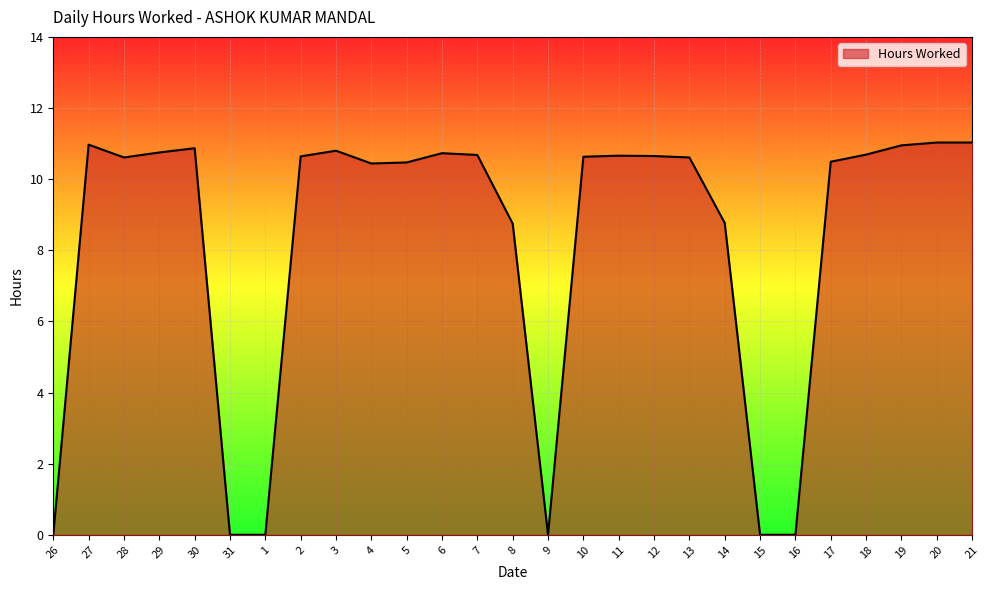

What position from the right is 18?

4